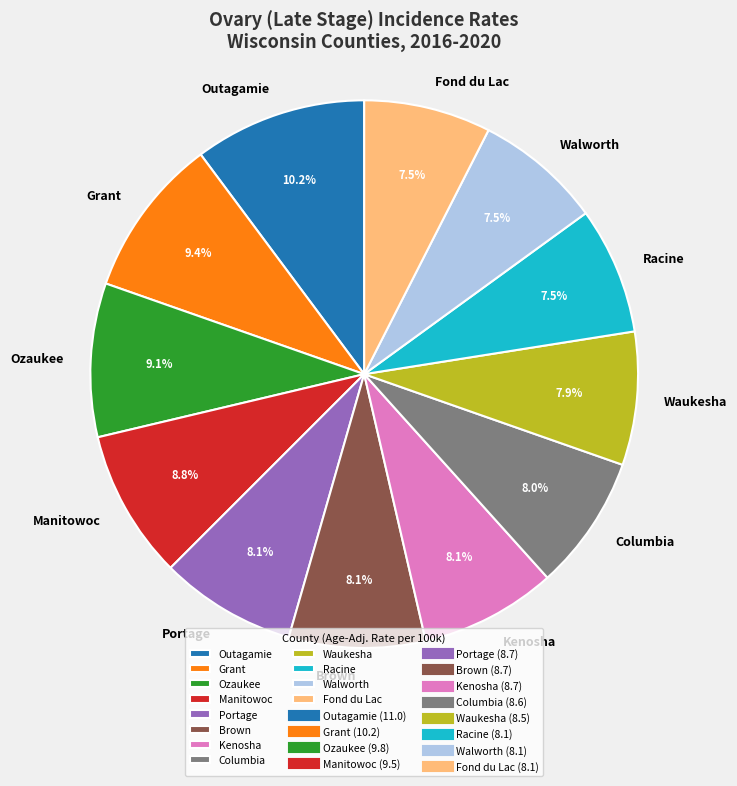

What is the largest slice in the pie chart?

Outagamie